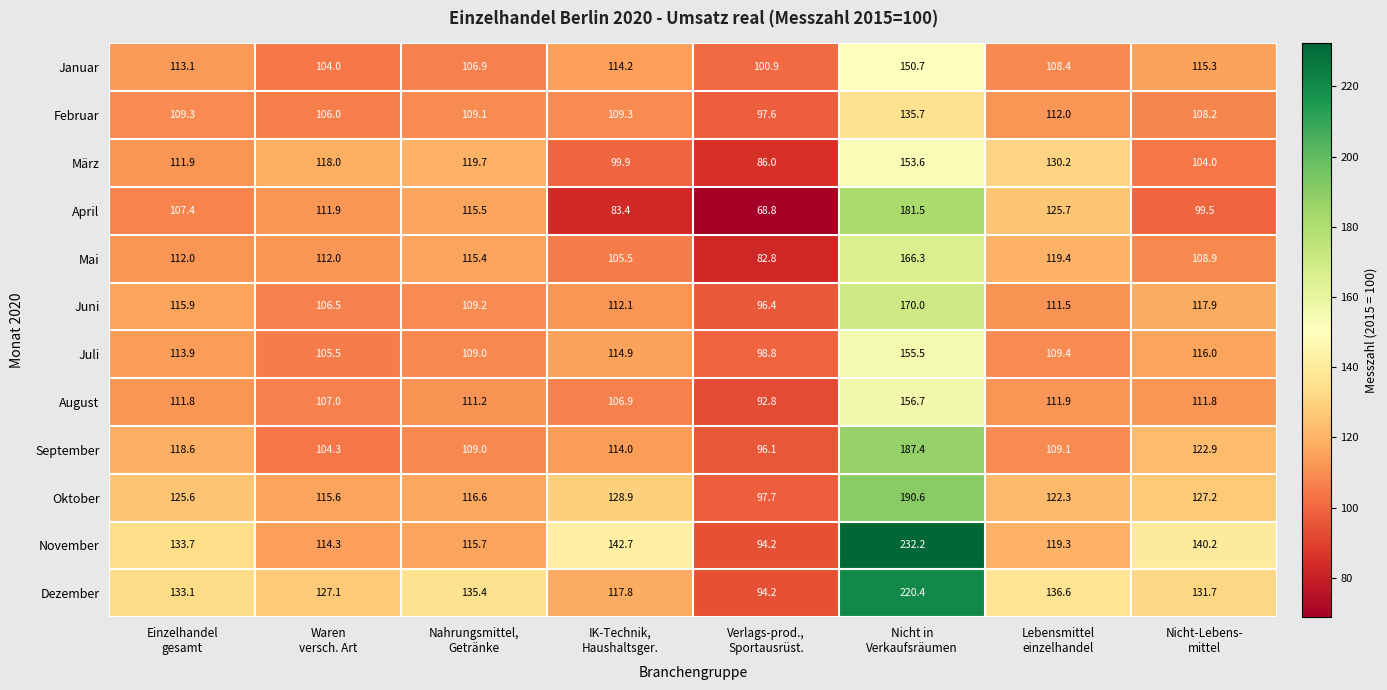

What is the smallest value displayed?

68.8